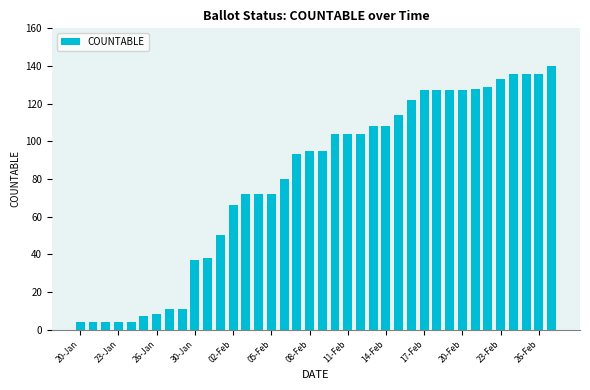

What is the maximum value shown in the chart?

140